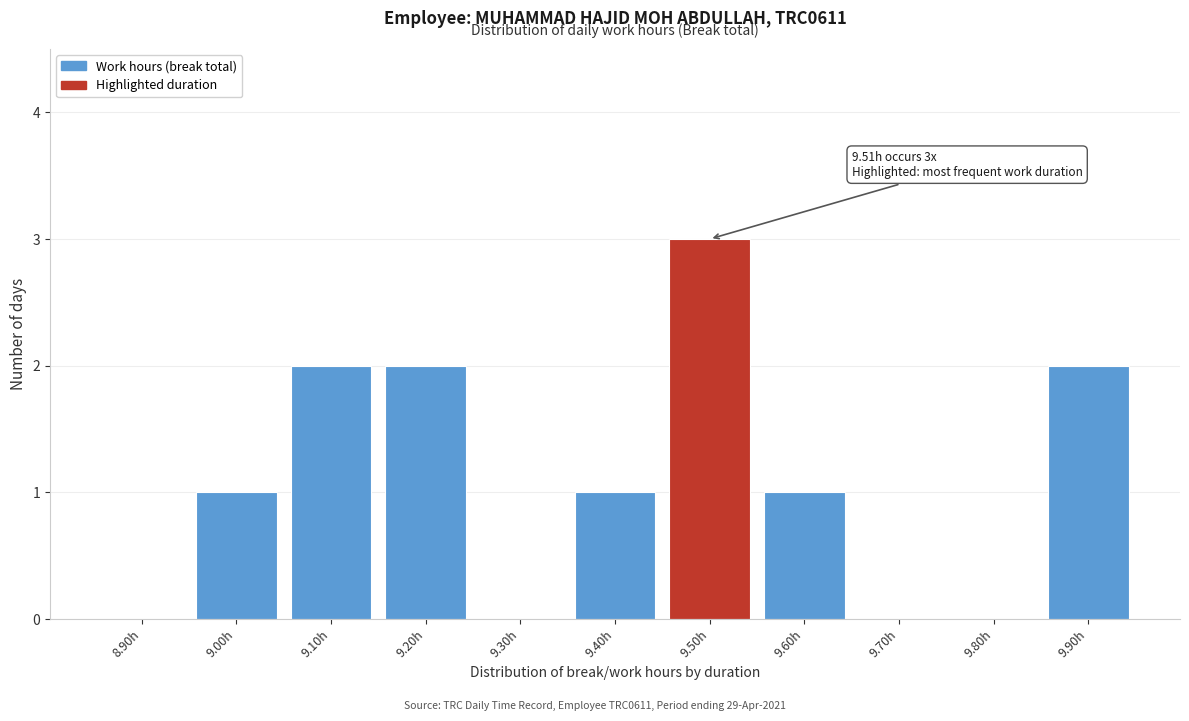

Reading left to right, transcribe all the data shown in this chart.

8.90h=0	9.00h=1	9.10h=2	9.20h=2	9.30h=0	9.40h=1	9.50h=3	9.60h=1	9.70h=0	9.80h=0	9.90h=2